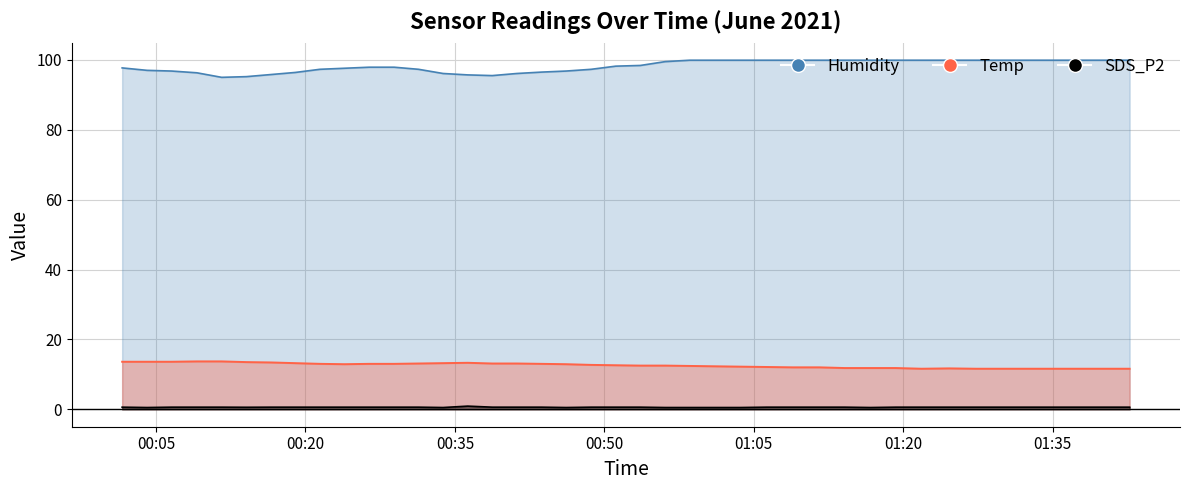

At which label does Humidity reach its peak?

2021/06/01 00:58:35